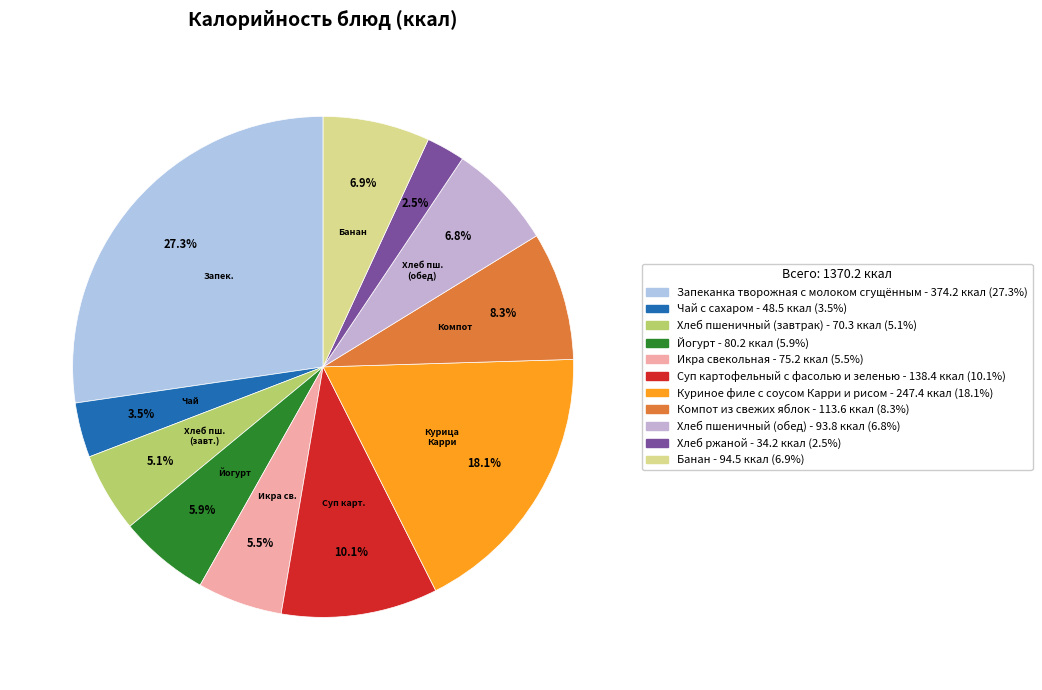

Count the number of slices in the pie.

11